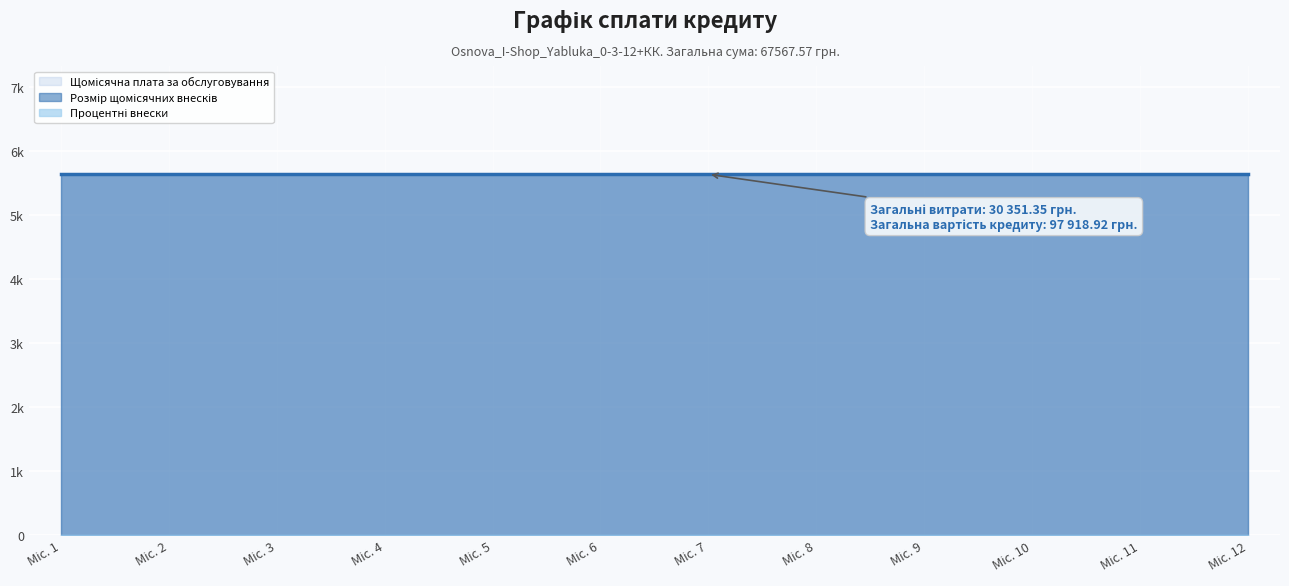

Reading left to right, what are all the values shown in this chart?

Щомісячна плата за обслуговування: Міс. 1=5631.2	Міс. 2=5631.2	Міс. 3=5631.2	Міс. 4=5631.2	Міс. 5=5631.2	Міс. 6=5631.2	Міс. 7=5631.2	Міс. 8=5631.2	Міс. 9=5631.2	Міс. 10=5631.2	Міс. 11=5631.2	Міс. 12=5631.2
Розмір щомісячних внесків: Міс. 1=5630.6	Міс. 2=5630.6	Міс. 3=5630.6	Міс. 4=5630.6	Міс. 5=5630.6	Міс. 6=5630.6	Міс. 7=5630.6	Міс. 8=5630.6	Міс. 9=5630.6	Міс. 10=5630.6	Міс. 11=5630.6	Міс. 12=5630.6
Процентні внески: Міс. 1=0.6	Міс. 2=0.6	Міс. 3=0.6	Міс. 4=0.6	Міс. 5=0.6	Міс. 6=0.6	Міс. 7=0.6	Міс. 8=0.6	Міс. 9=0.6	Міс. 10=0.6	Міс. 11=0.6	Міс. 12=0.6